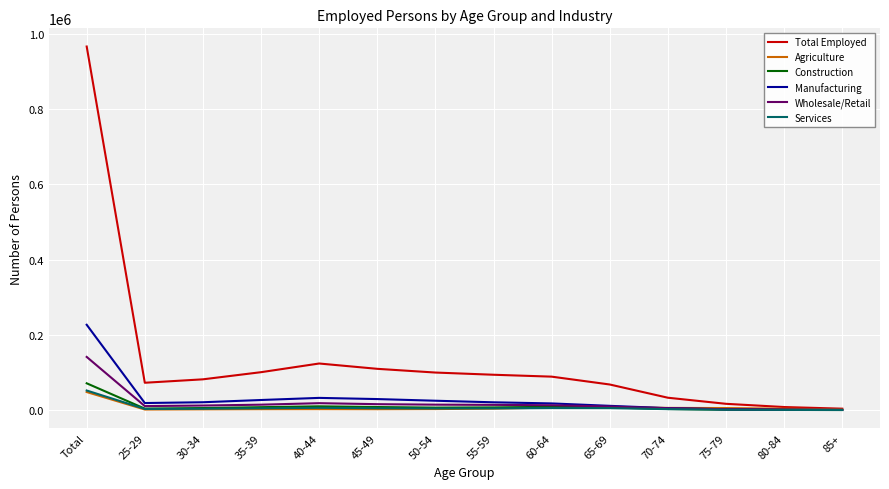

At which category is the sum across all series the highest?

Total